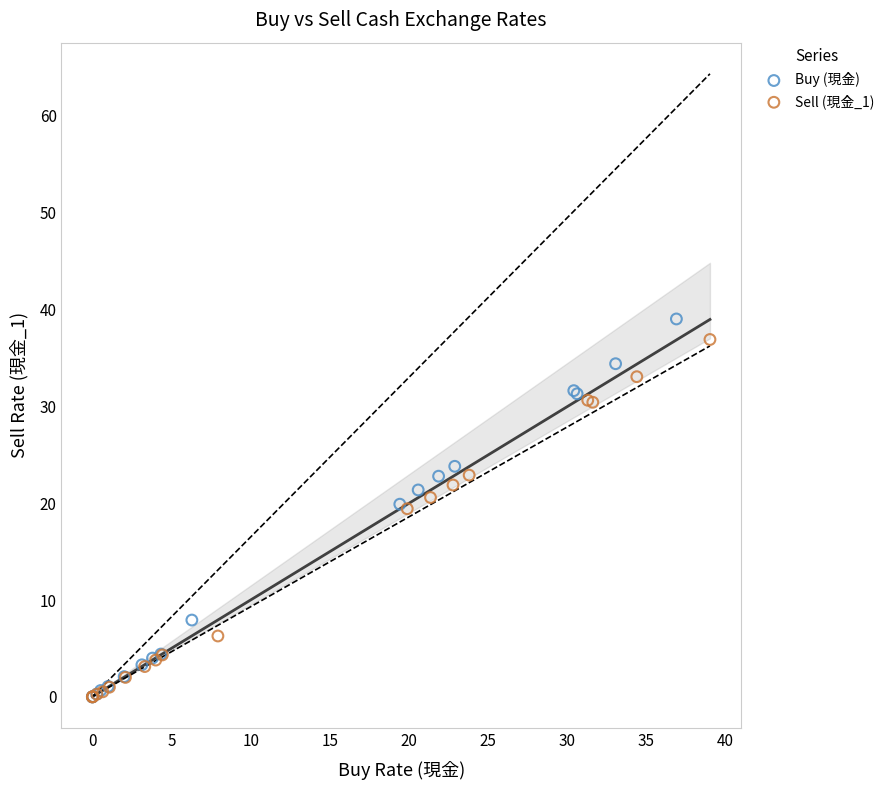

Which series has the largest Y range (max minus min)?

Buy (現金)